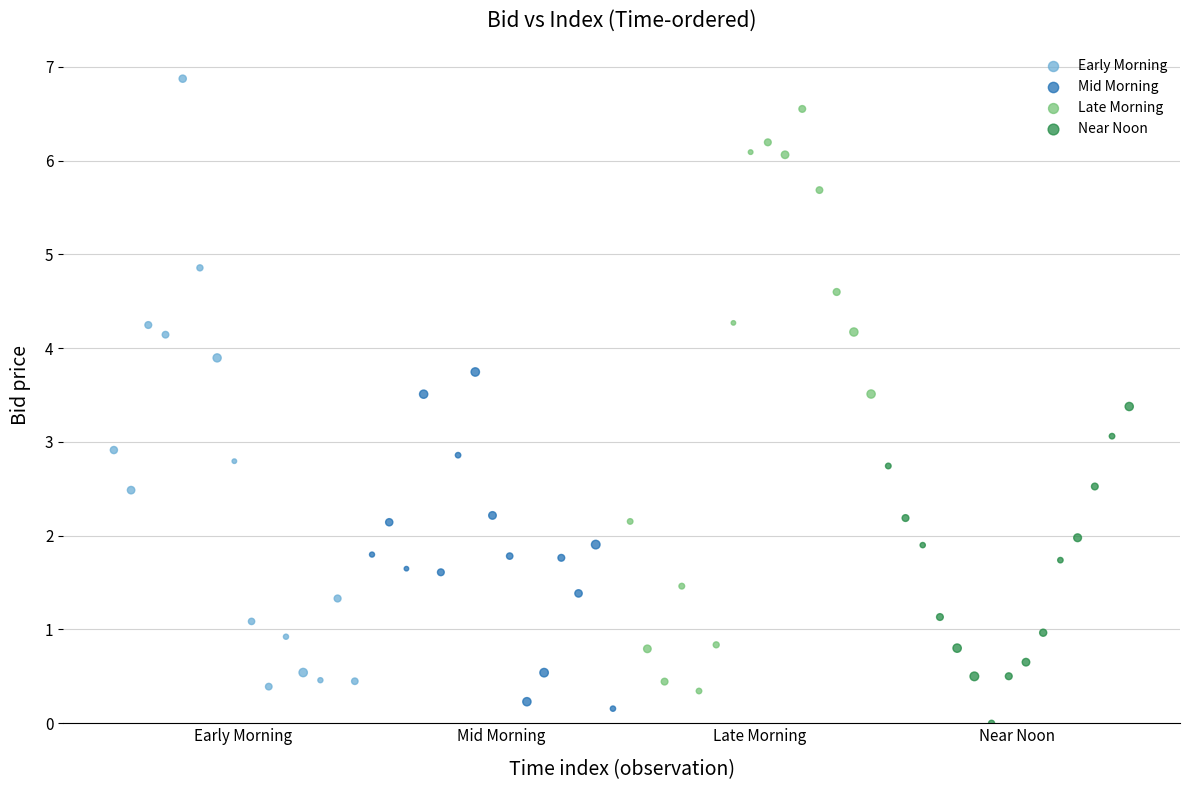

Which series contains the highest Y value?

Early Morning